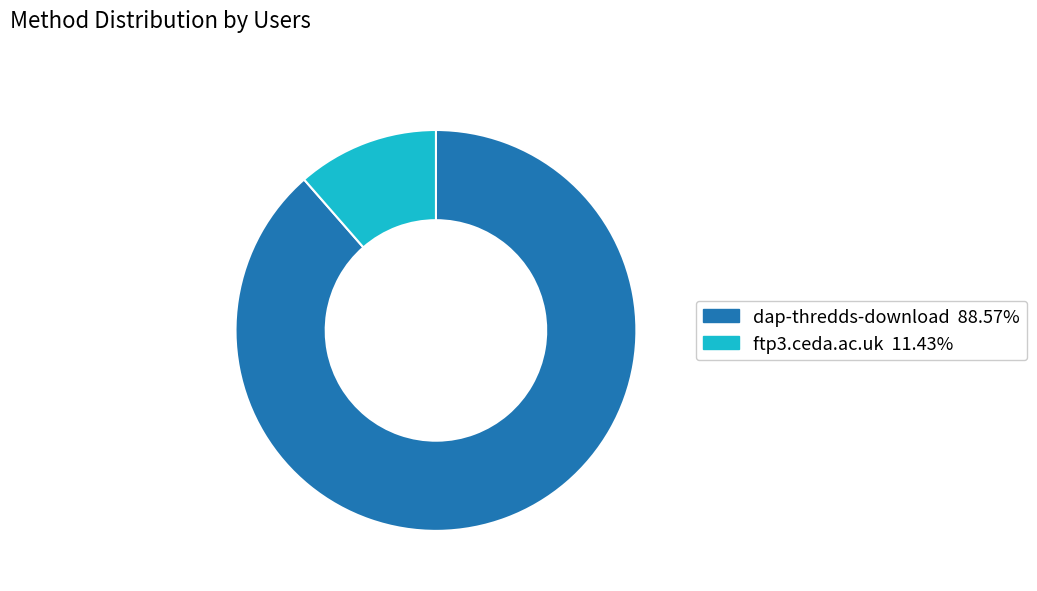

The ftp3.ceda.ac.uk slice represents 11% of the pie. True or false?

True